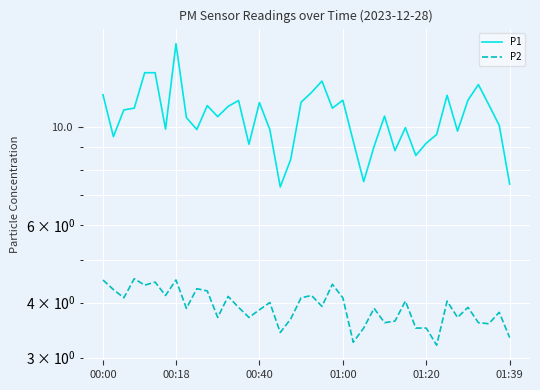

The value of P2 at 13 is 2.3. True or false?

False